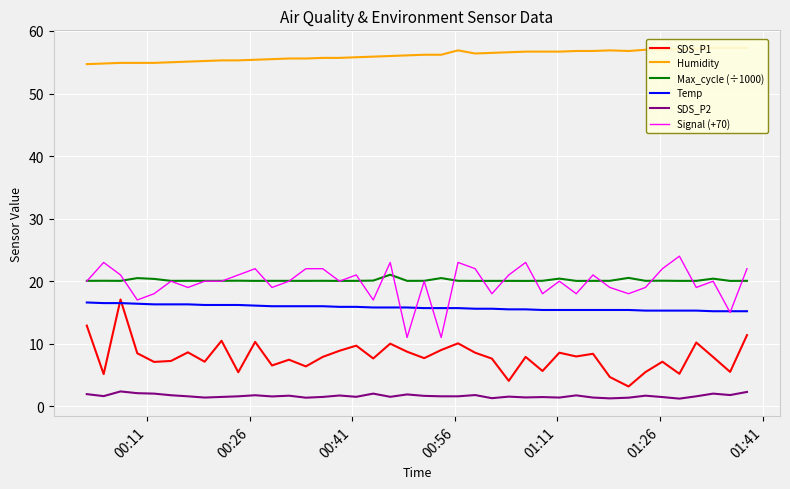

True or false: SDS_P2 and Max_cycle (÷1000) cross at least once.

False